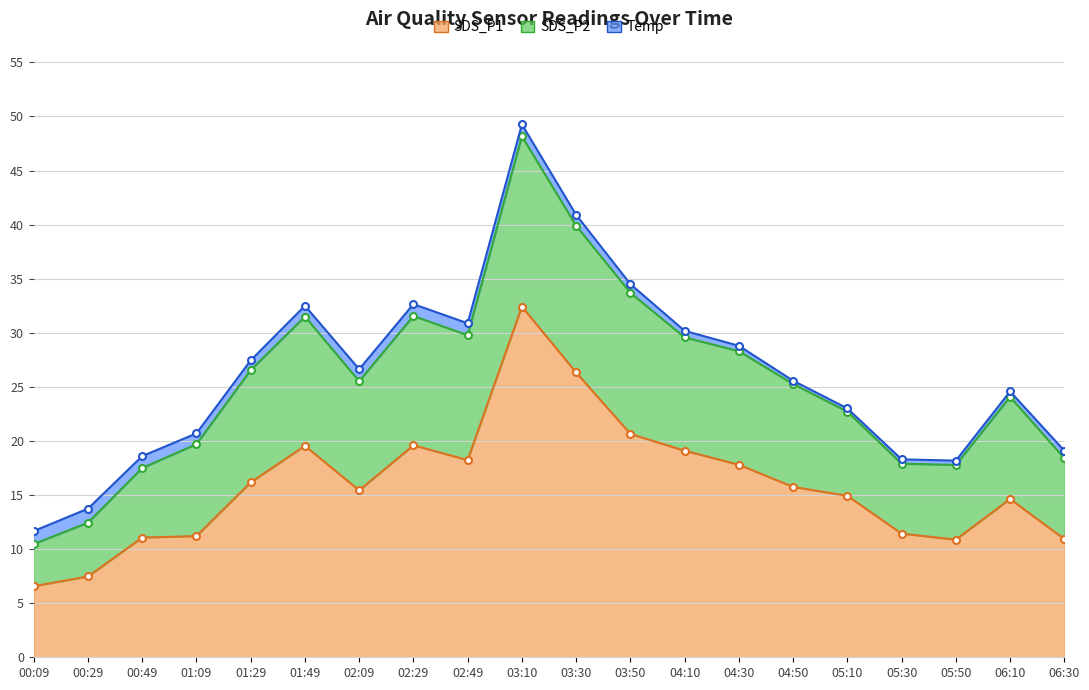

What is the minimum value for SDS_P1?

6.6